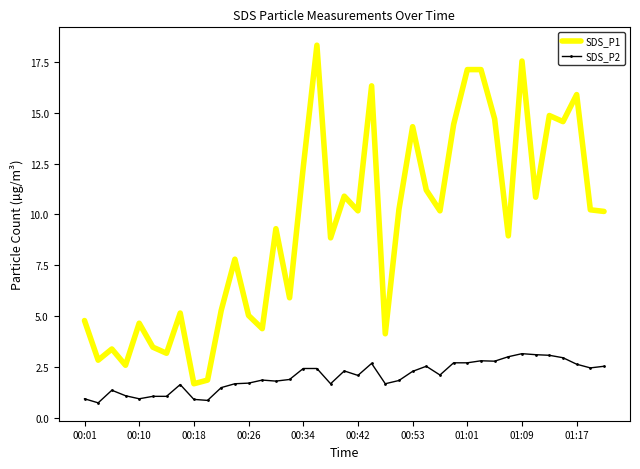

Which series has the largest total across all categories?

SDS_P1